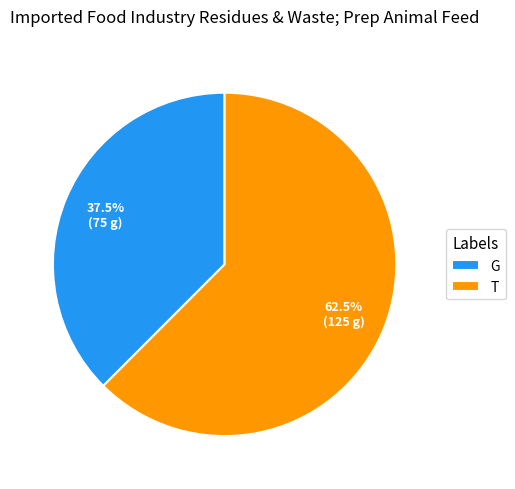

Count the number of slices in the pie.

2